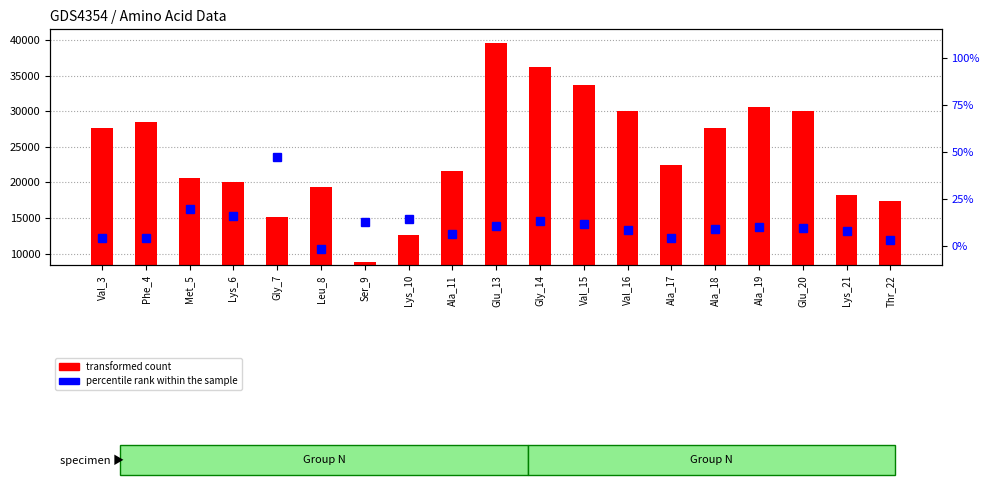

The percentile rank within the sample series shows 0.0 at Ala_11. True or false?

False